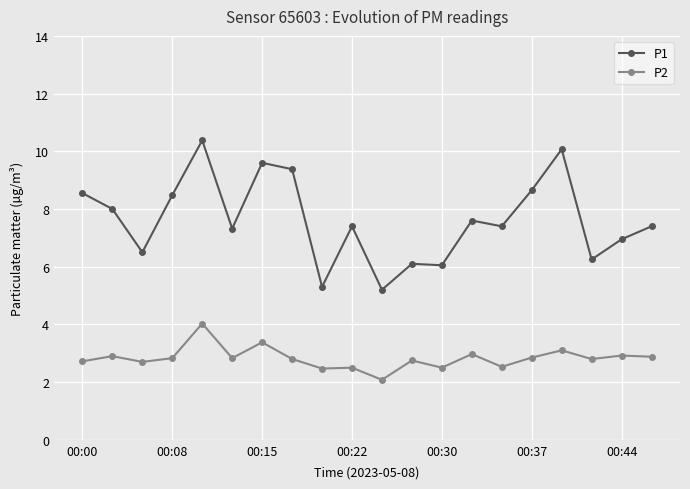

What is the maximum value shown in the chart?

10.4